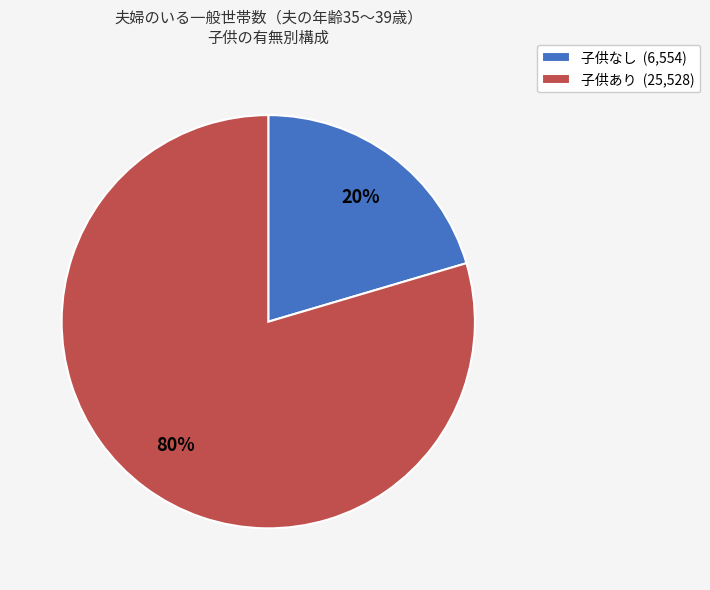

Do 子供なし (6,554) and 子供あり (25,528) together represent more than half of the pie?

Yes